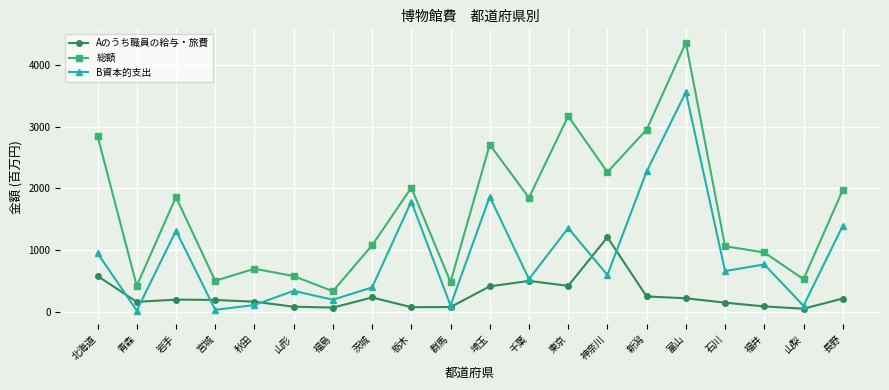

What position from the left is 宮城?

4